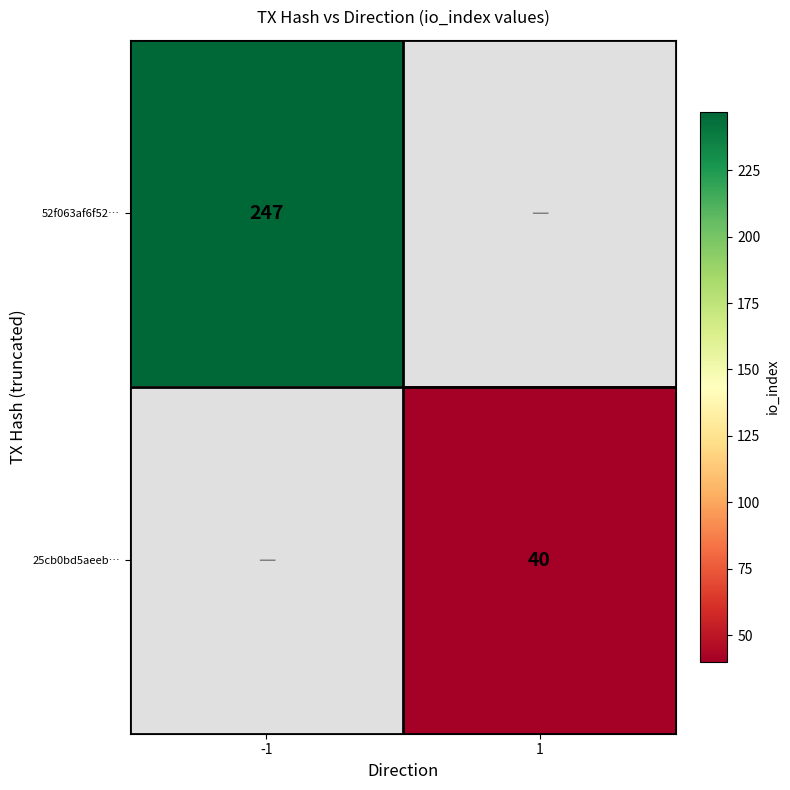

What is the greatest value displayed?

247.0